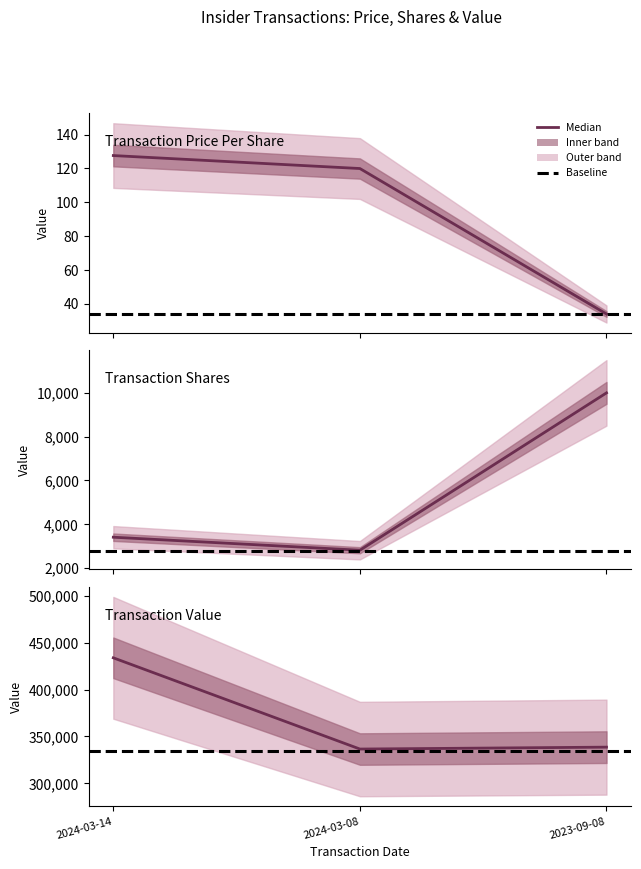

At which label does transactionPricePerShare reach its minimum?

2023-09-08